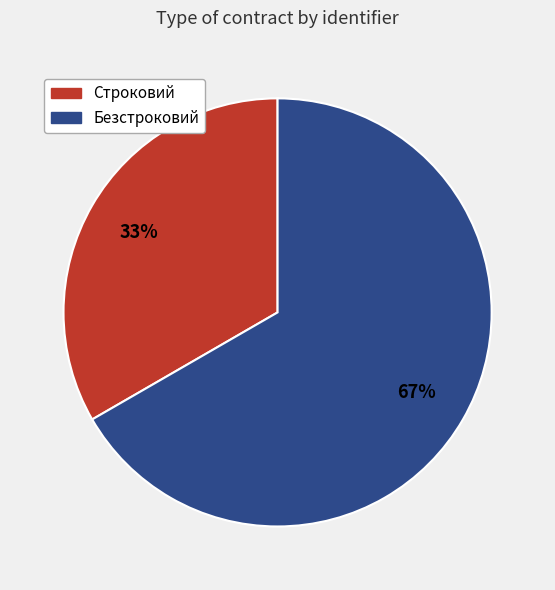

Count the number of slices in the pie.

2